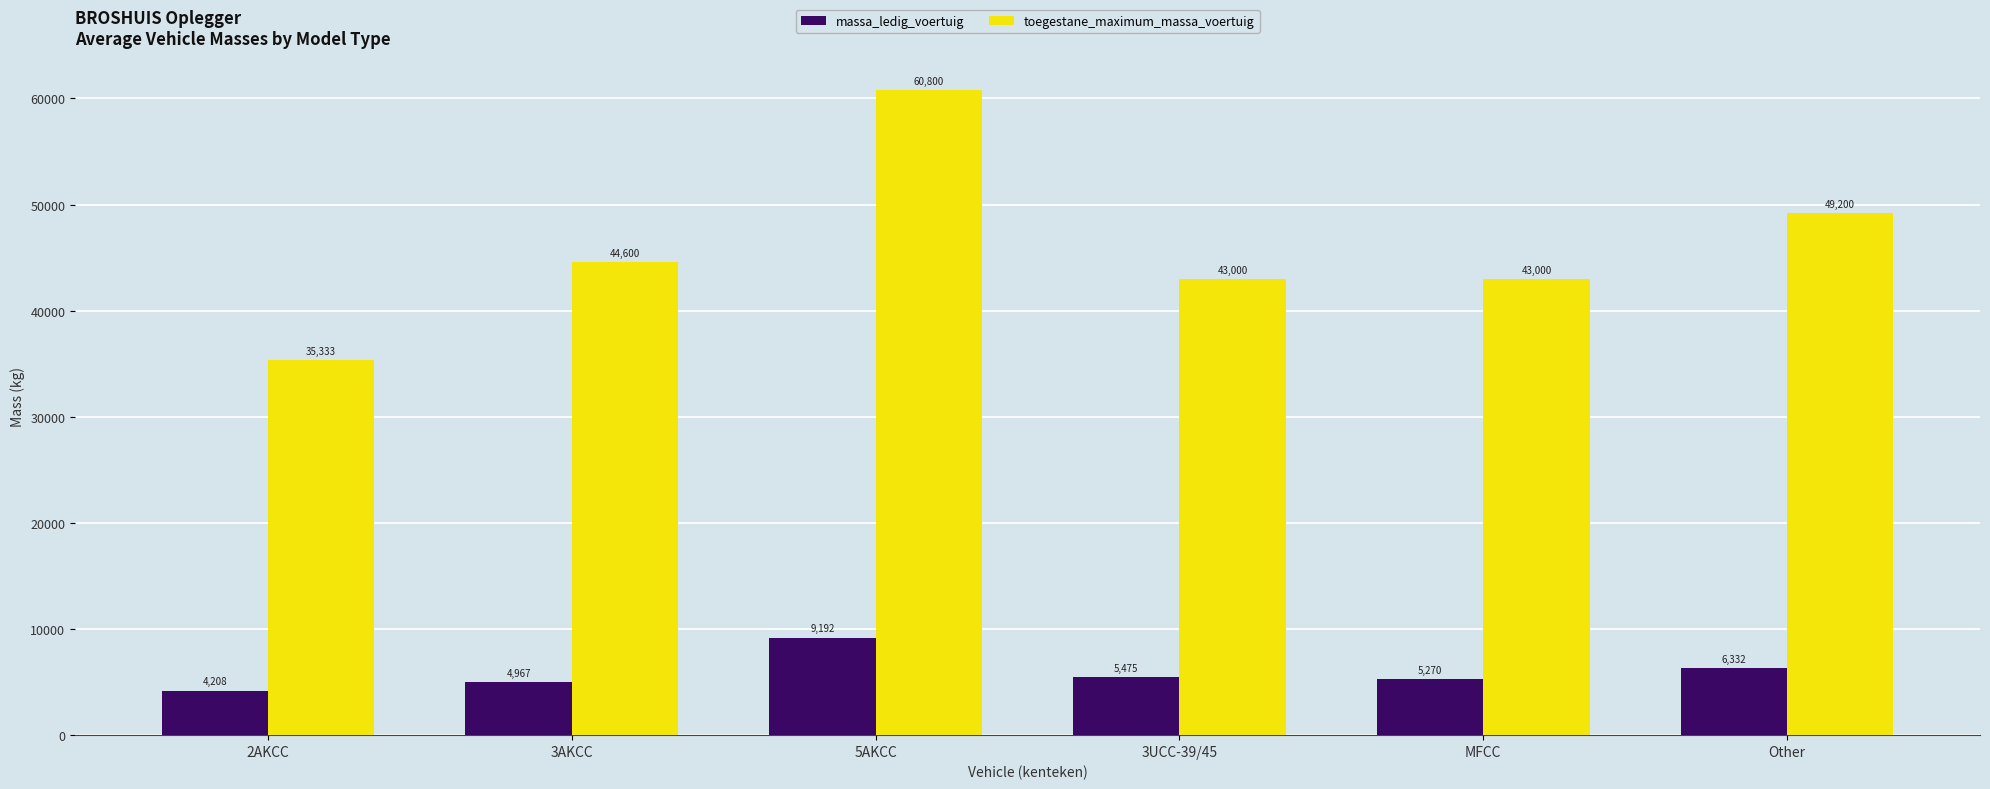

What is the label of the 1st bar from the left?

2AKCC